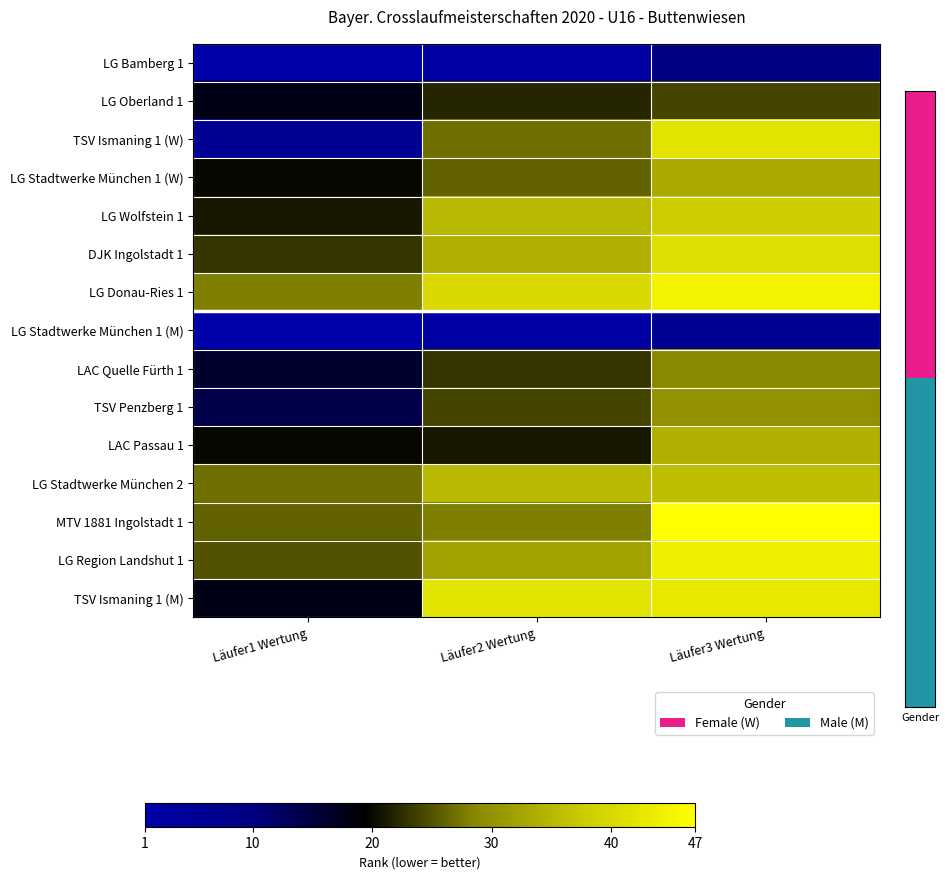

Between Läufer1 Wertung and Läufer2 Wertung, which is larger?

Läufer2 Wertung